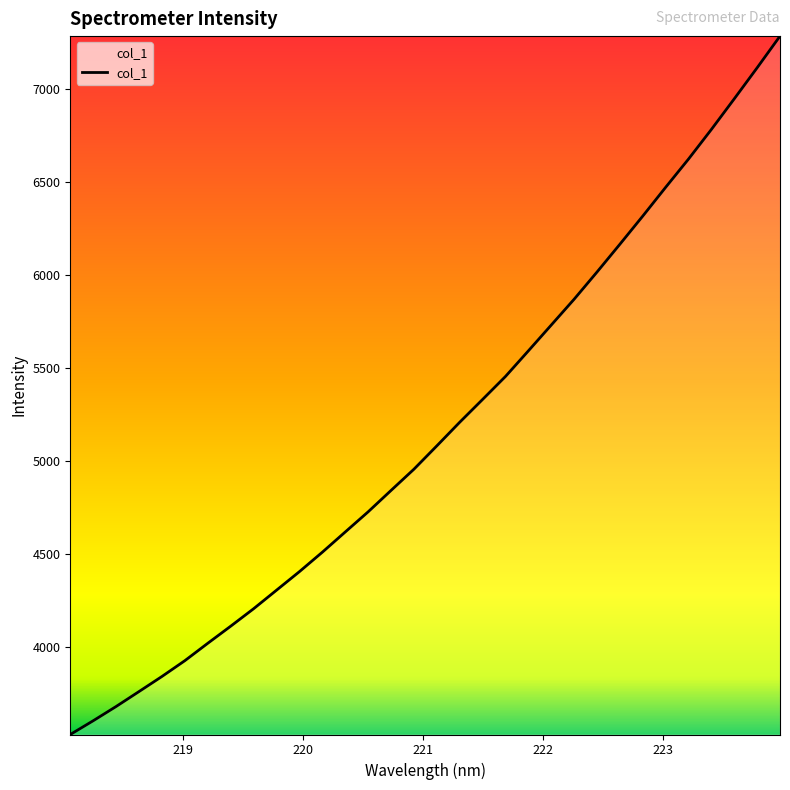

What is the maximum value shown in the chart?

7287.4